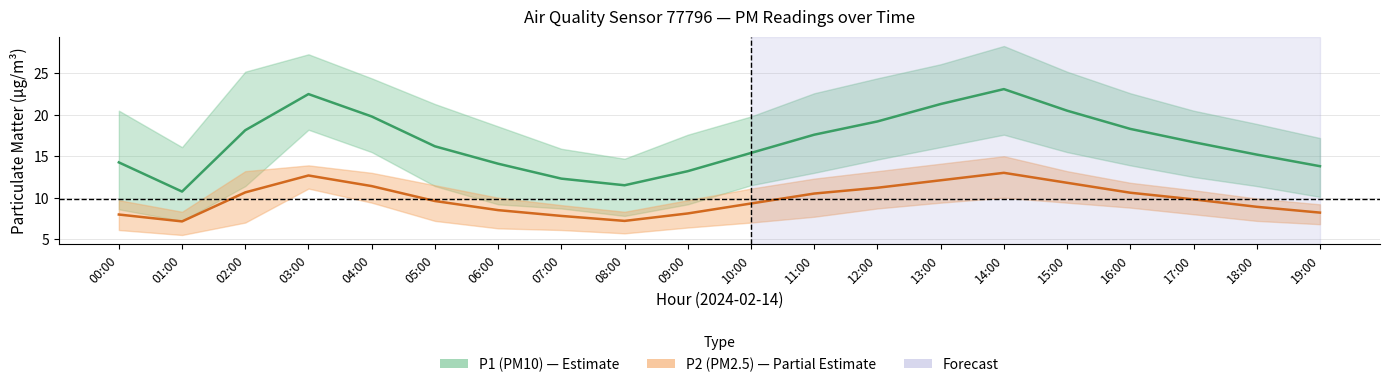

What is the smallest value displayed?

7.1